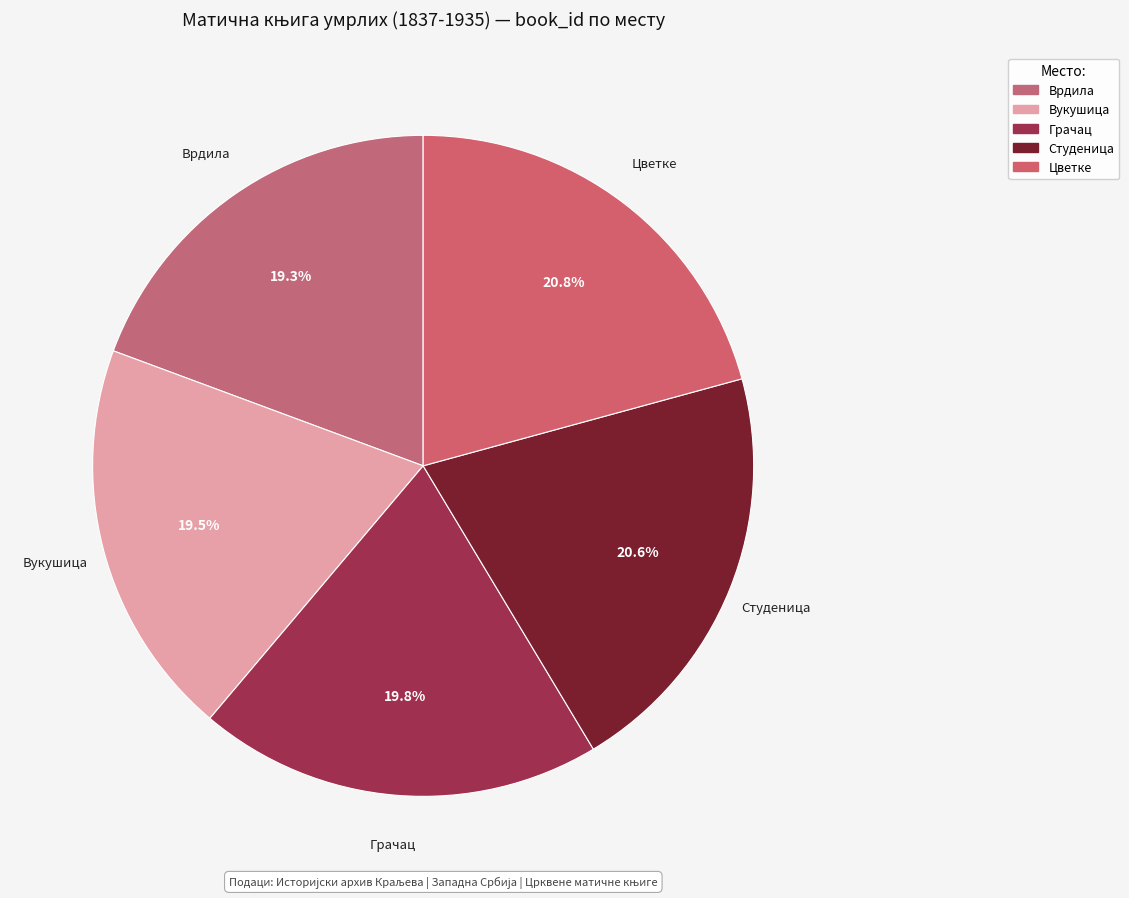

How many segments does this pie chart have?

5